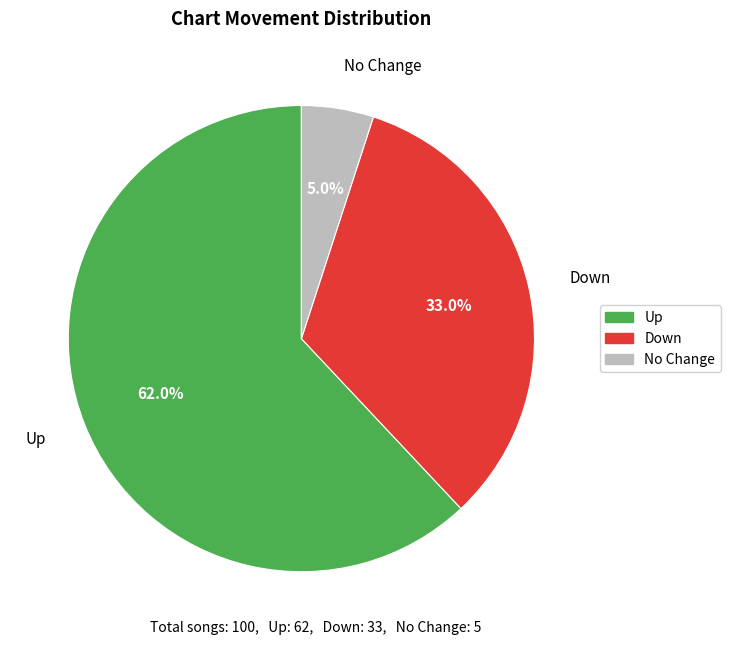

Is Up the majority of the pie?

Yes